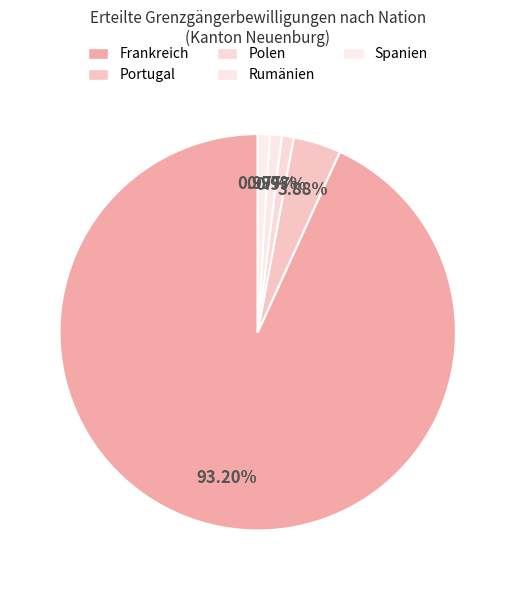

Rank the categories by value from highest to lowest.

Frankreich, Portugal, Polen, Rumänien, Spanien